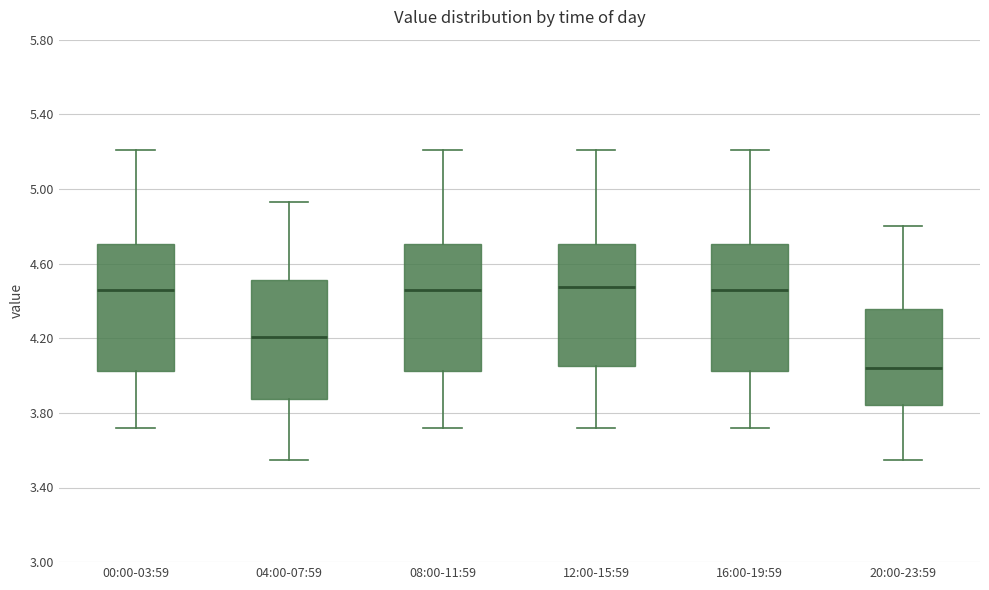

Reading left to right, read every box against the y-axis: the position of its median line, the range the box covers, and the ends of its whiskers. The values are not printed on the chart, so give them approximately, as read against the axis.

00:00-03:59: median 4.45, box 4.05 to 4.70, whiskers 3.70 to 5.20
04:00-07:59: median 4.20, box 3.85 to 4.50, whiskers 3.55 to 4.95
08:00-11:59: median 4.45, box 4.05 to 4.70, whiskers 3.70 to 5.20
12:00-15:59: median 4.50, box 4.05 to 4.70, whiskers 3.70 to 5.20
16:00-19:59: median 4.45, box 4.05 to 4.70, whiskers 3.70 to 5.20
20:00-23:59: median 4.05, box 3.85 to 4.35, whiskers 3.55 to 4.80